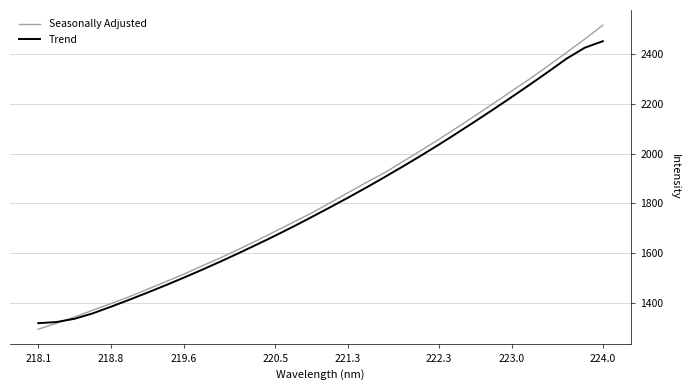

Which series has the largest range (max minus min)?

Seasonally Adjusted